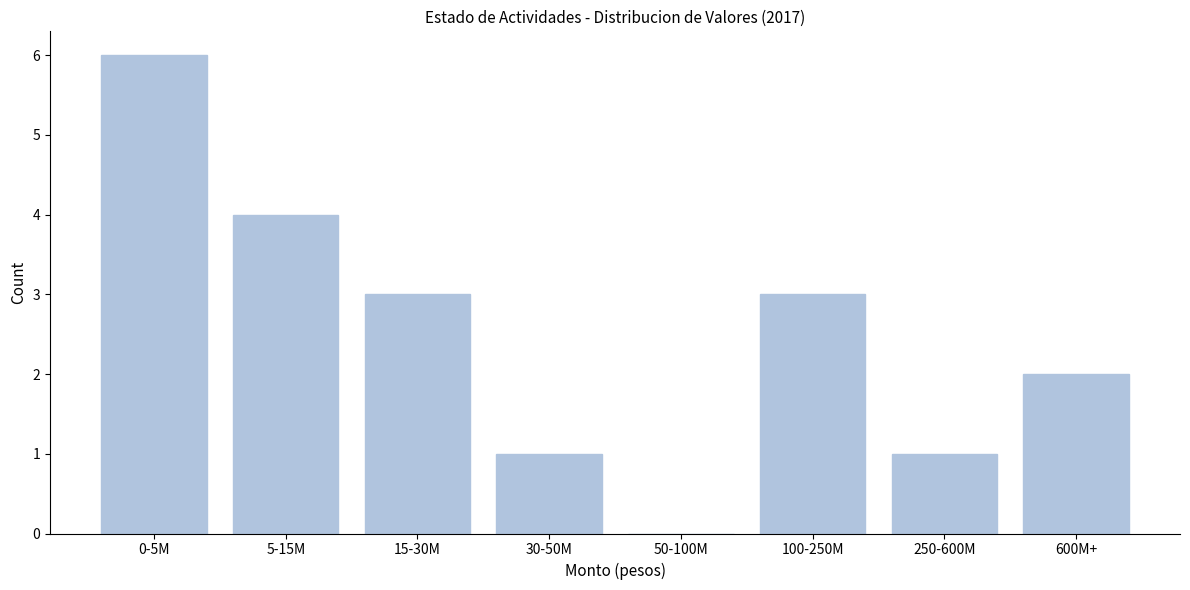

Reading right to left, transcribe all the data shown in this chart.

600M+=2	250-600M=1	100-250M=3	50-100M=0	30-50M=1	15-30M=3	5-15M=4	0-5M=6